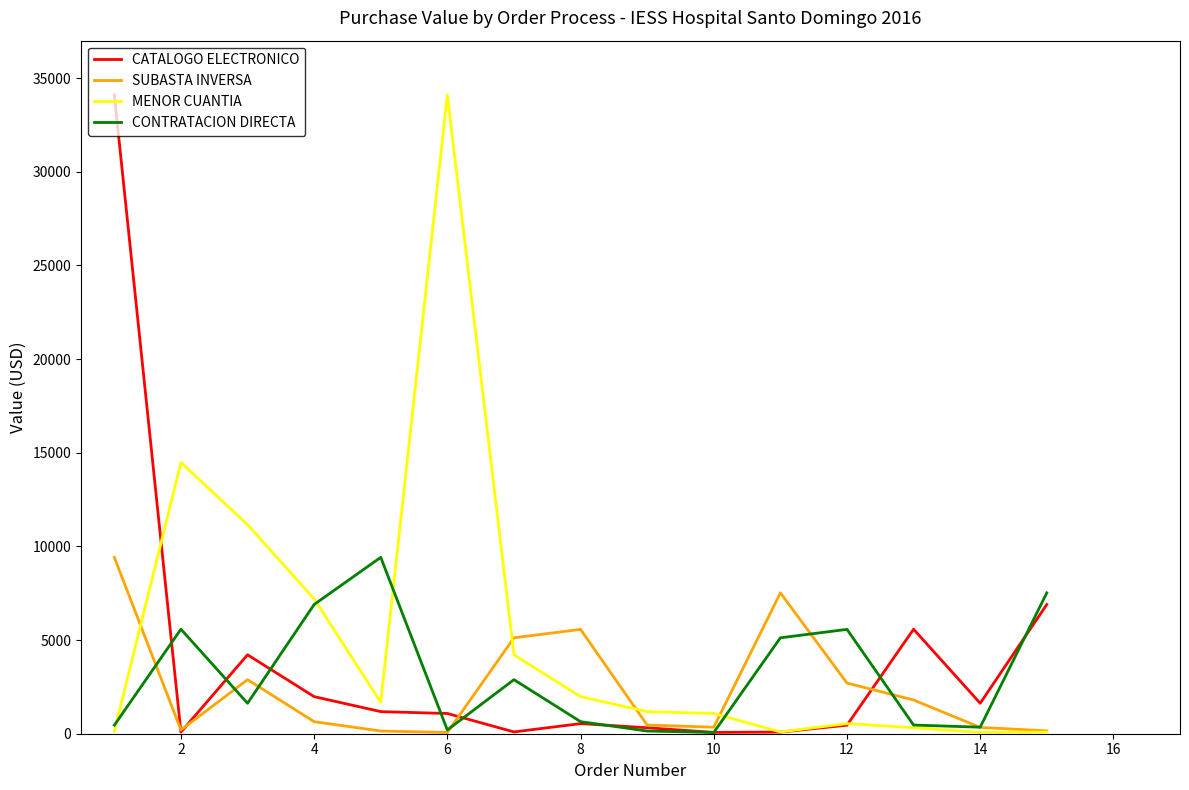

What is the maximum value shown in the chart?

34100.0